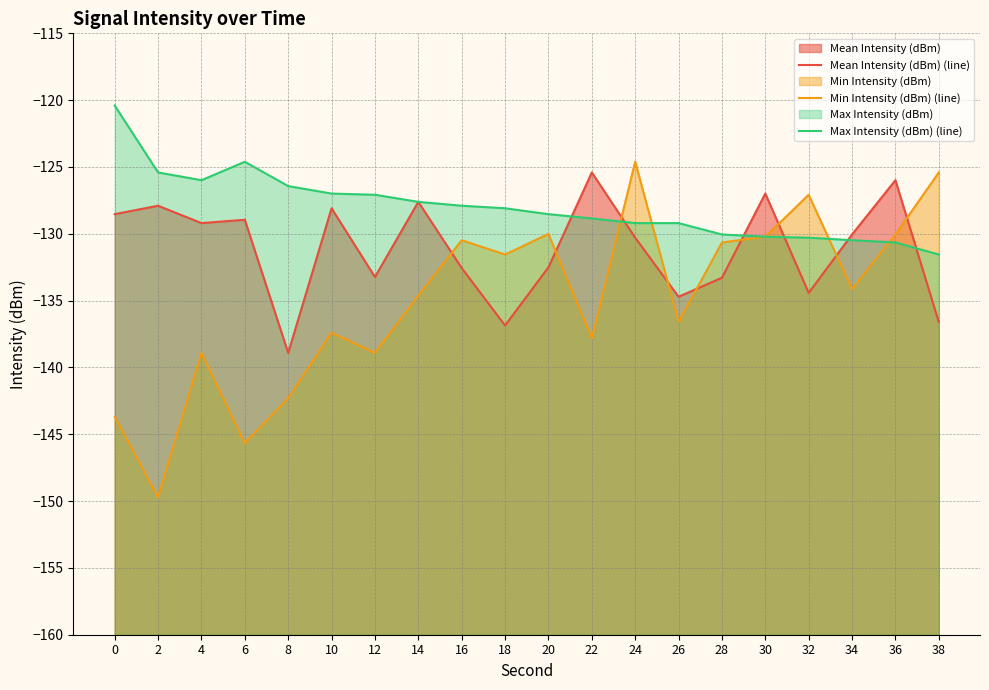

Reading right to left, what are all the values shown in this chart?

Mean Intensity (dBm) (line): -136.6	-126.0	-130.1	-134.4	-127.0	-133.3	-134.7	-130.3	-125.4	-132.5	-136.9	-132.6	-127.6	-133.2	-128.1	-138.9	-128.9	-129.2	-127.9	-128.5
Min Intensity (dBm) (line): -125.4	-130.1	-134.1	-127.1	-130.2	-130.7	-136.6	-124.6	-137.8	-130.0	-131.6	-130.5	-134.6	-138.9	-137.4	-142.3	-145.7	-138.9	-149.7	-143.7
Max Intensity (dBm) (line): -131.6	-130.7	-130.5	-130.3	-130.2	-130.1	-129.2	-129.2	-128.8	-128.5	-128.1	-127.9	-127.6	-127.1	-127.0	-126.4	-124.6	-126.0	-125.4	-120.4